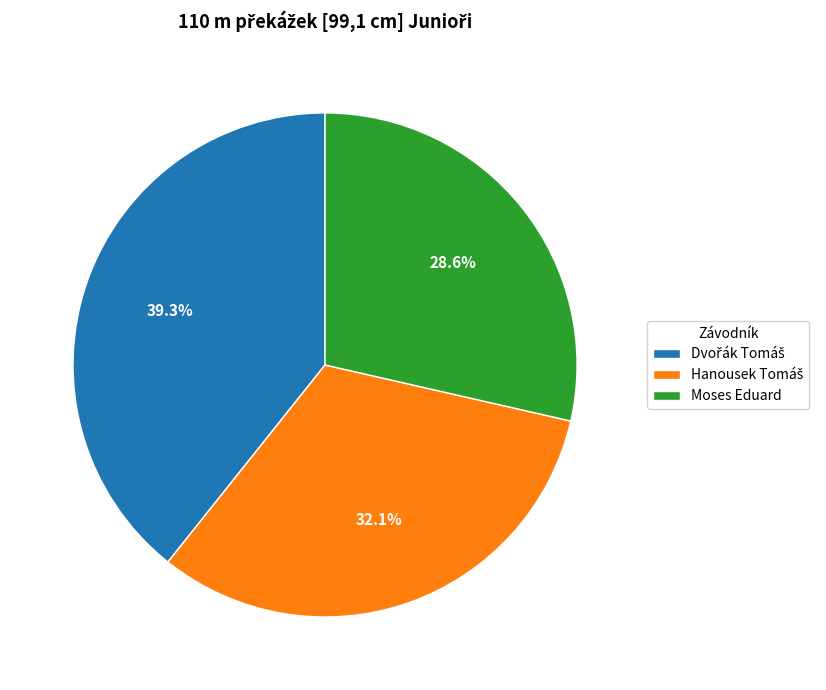

To the nearest percent, what is the difference between the largest and smallest slice percentages?

11%